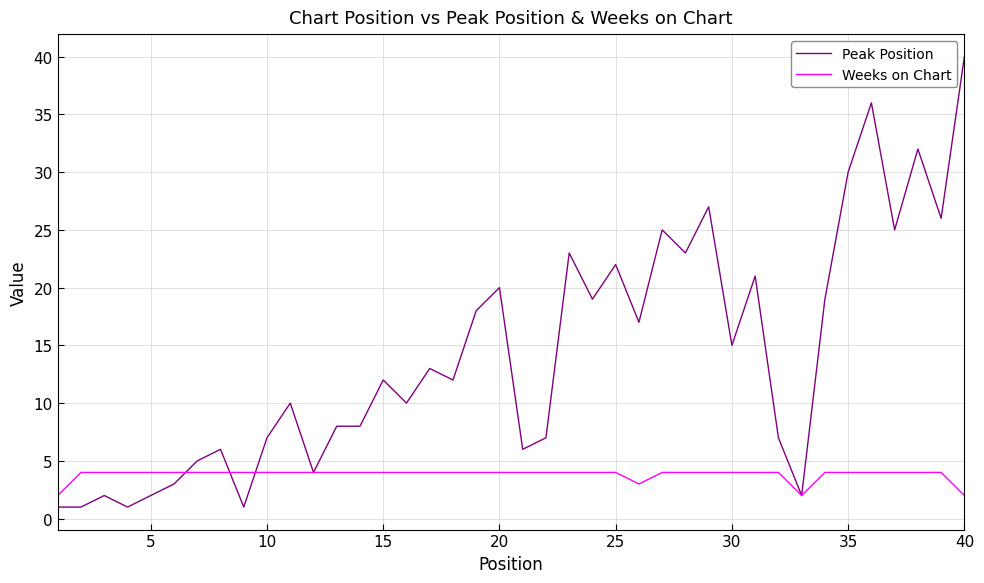

List the series in order of their peak value, lowest first.

Weeks on Chart, Peak Position